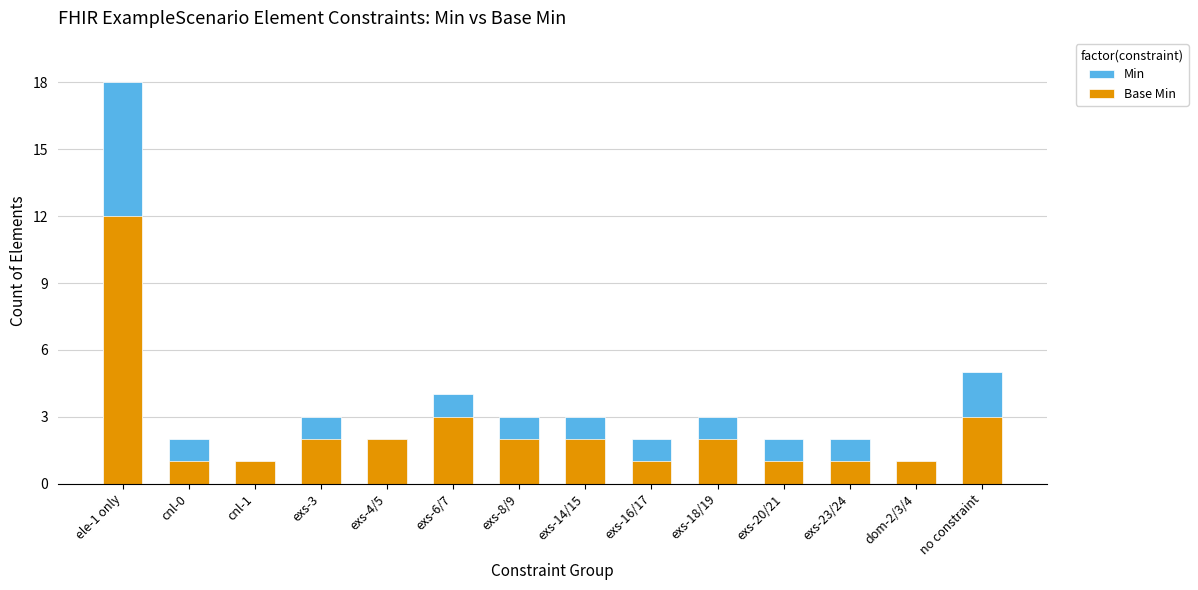

What is the minimum value shown in the chart?

1